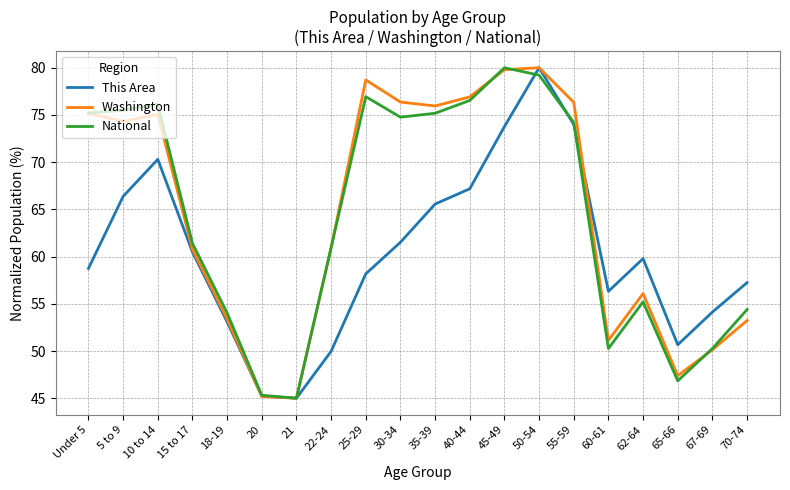

What position from the right is Under 5?

20